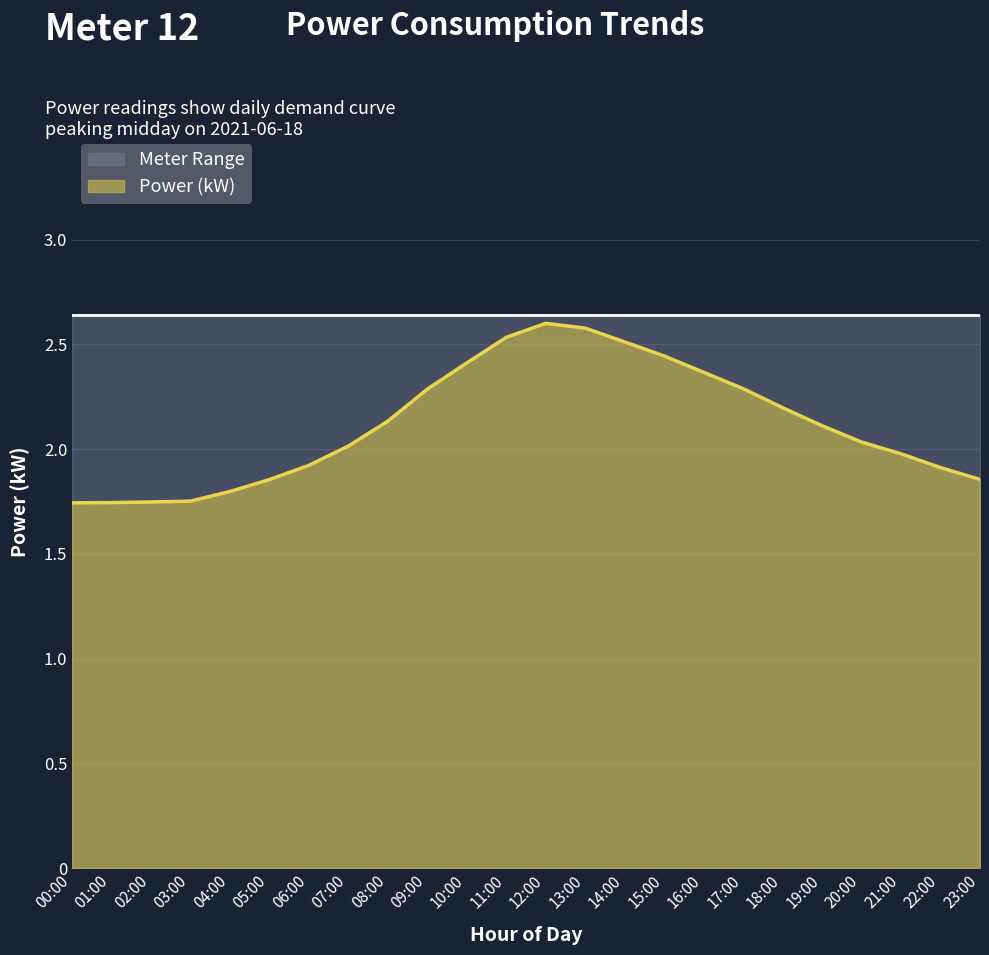

Reading right to left, transcribe all the data shown in this chart.

1.9	1.9	2.0	2.0	2.1	2.2	2.3	2.4	2.4	2.5	2.6	2.6	2.5	2.4	2.3	2.1	2.0	1.9	1.9	1.8	1.8	1.7	1.7	1.7